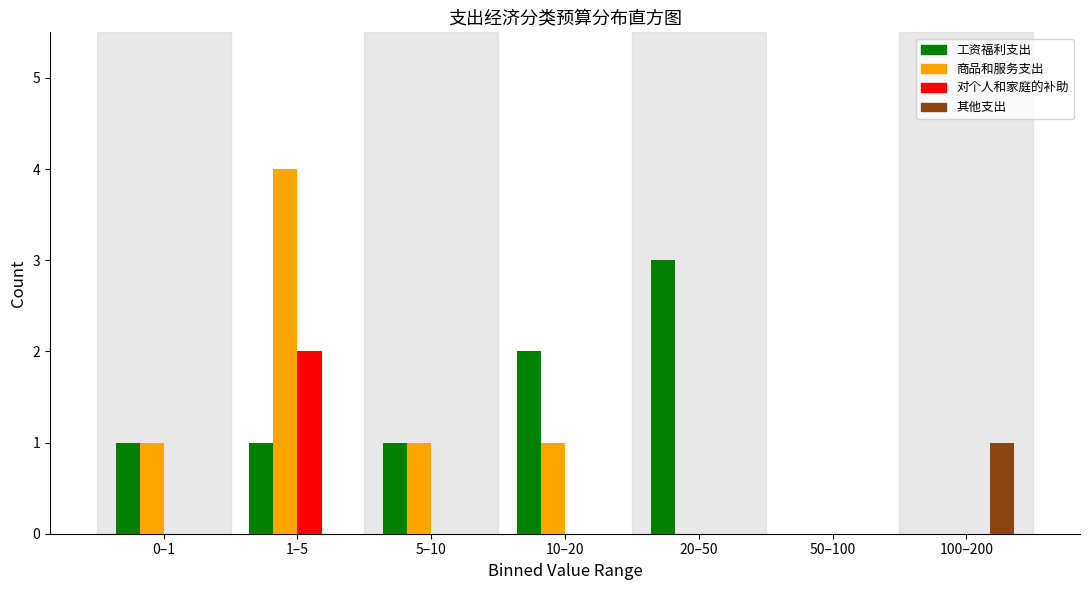

Reading left to right, transcribe all the data shown in this chart.

工资福利支出: 0–1=1	1–5=1	5–10=1	10–20=2	20–50=3	50–100=0	100–200=0
商品和服务支出: 0–1=1	1–5=4	5–10=1	10–20=1	20–50=0	50–100=0	100–200=0
对个人和家庭的补助: 0–1=0	1–5=2	5–10=0	10–20=0	20–50=0	50–100=0	100–200=0
其他支出: 0–1=0	1–5=0	5–10=0	10–20=0	20–50=0	50–100=0	100–200=1